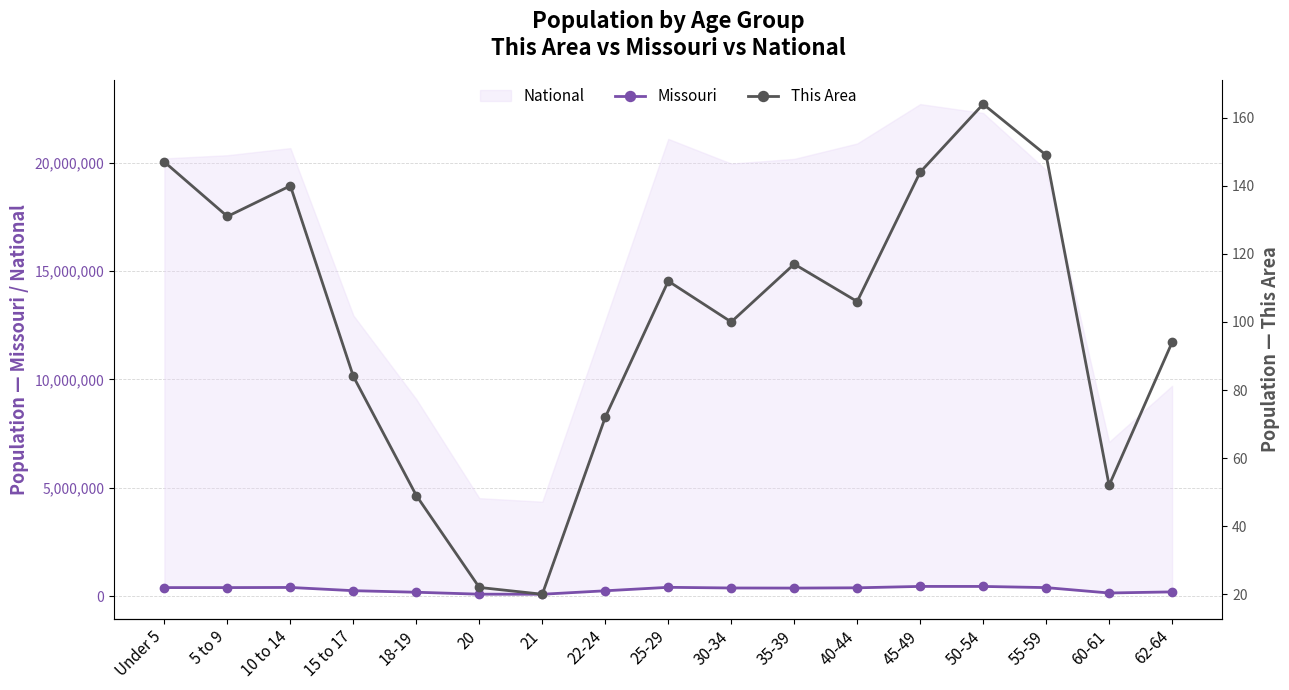

Reading left to right, transcribe all the data shown in this chart.

Missouri: Under 5=390237	5 to 9=390463	10 to 14=396925	15 to 17=247811	18-19=175975	20=86528	21=83511	22-24=243250	25-29=403239	30-34=372228	35-39=368070	40-44=380546	45-49=444766	50-54=443806	55-59=389985	60-61=140830	62-64=192463
This Area: Under 5=147	5 to 9=131	10 to 14=140	15 to 17=84	18-19=49	20=22	21=20	22-24=72	25-29=112	30-34=100	35-39=117	40-44=106	45-49=144	50-54=164	55-59=149	60-61=52	62-64=94